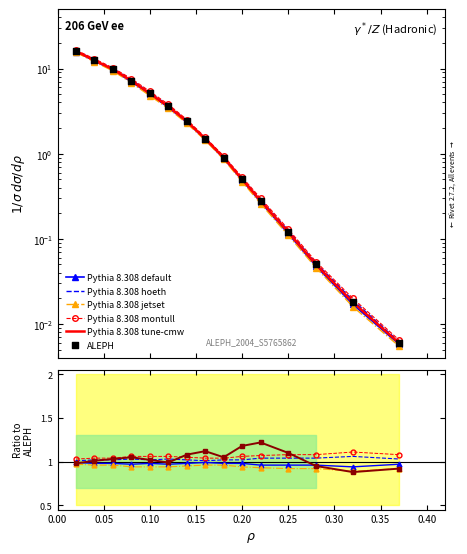

Is the value of Pythia 8.308 default at 0.40 greater than the value of Pythia 8.308 montull at 0.05?

No